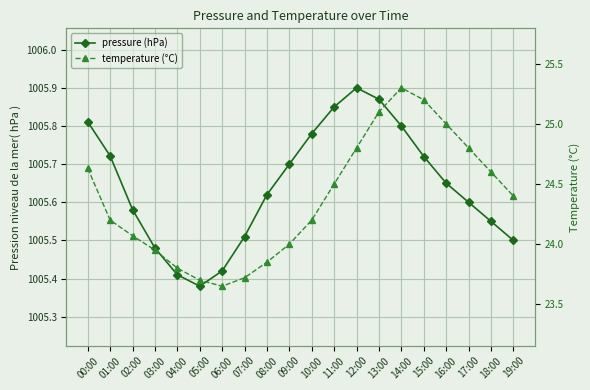

List the series in order of their overall mean, highest first.

pressure (hPa), temperature (°C)